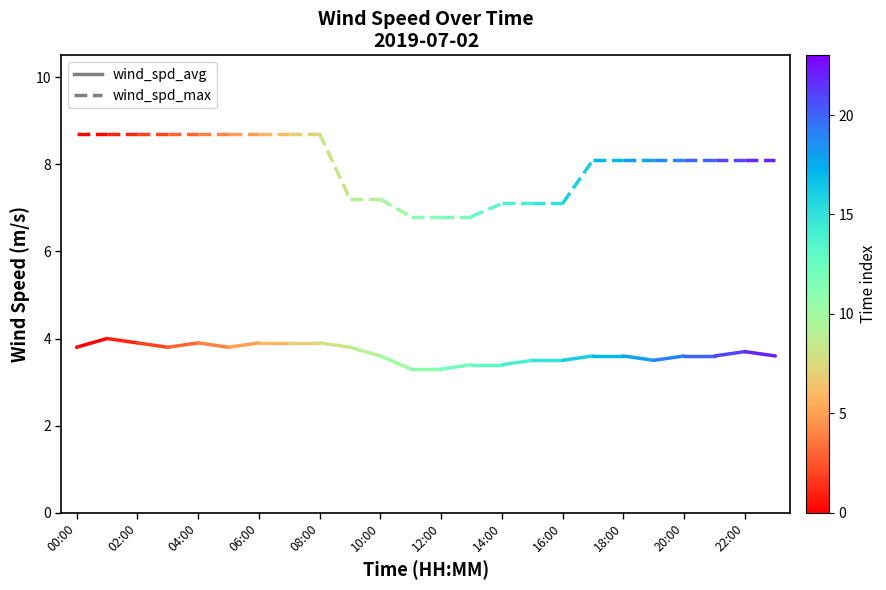

What is the total value across all series at 02:00?

12.7